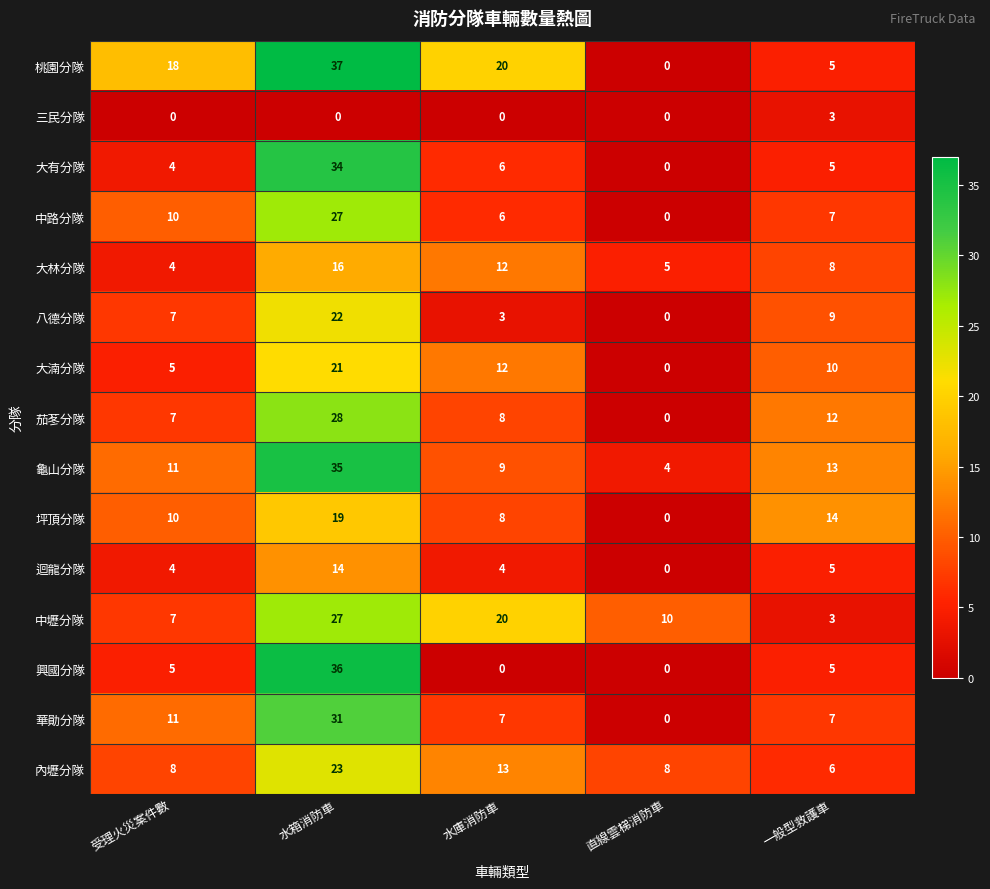

Which series has the largest range (max minus min)?

桃園分隊